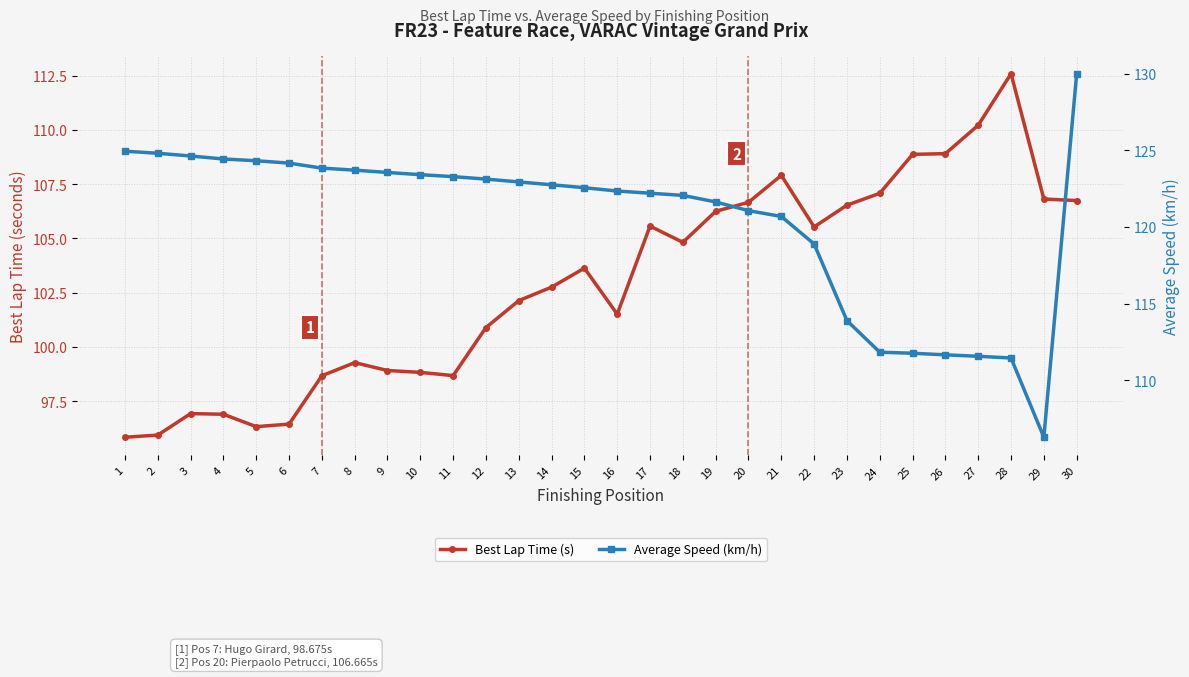

Which category has the highest value in the Average Speed (km/h) series?

30